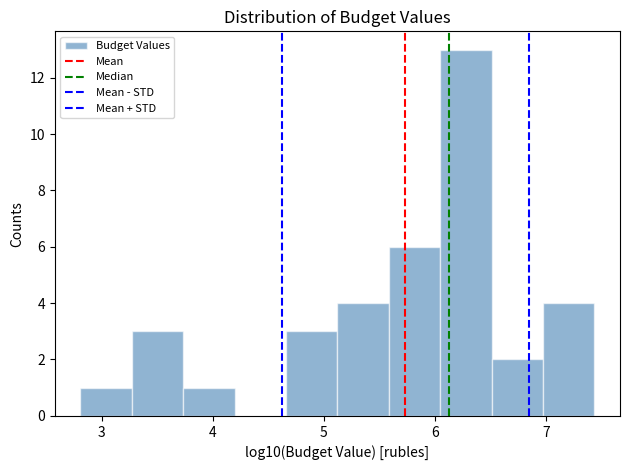

How tall is the bar that spans 2.8 to 3.3 on the x-axis? Neither the bar edges nor the heights are printed on the chart, so give them approximately, as read against the axes.

1